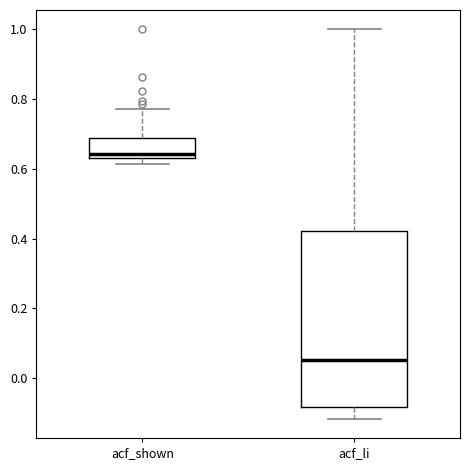

Reading left to right, read every box against the y-axis: the position of its median line, the range the box covers, and the ends of its whiskers. The values are not printed on the chart, so give them approximately, as read against the axis.

acf_shown: median 0.64 (just above the box's lower edge), box 0.64 to 0.68, whiskers 0.62 to 0.78
acf_li: median 0.06, box -0.08 to 0.42, whiskers -0.12 to 1.00